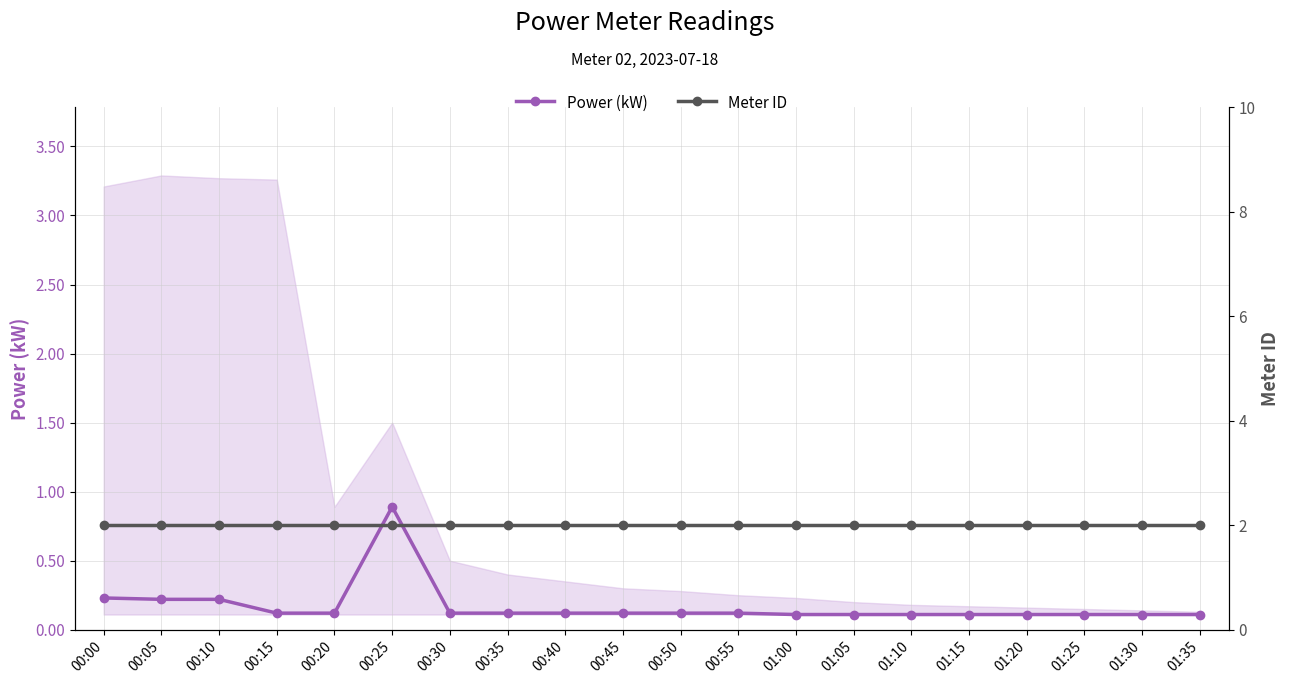

Reading left to right, extract all data points from this chart.

Power (kW): 0.2	0.2	0.2	0.1	0.1	0.9	0.1	0.1	0.1	0.1	0.1	0.1	0.1	0.1	0.1	0.1	0.1	0.1	0.1	0.1
Meter ID: 2.0	2.0	2.0	2.0	2.0	2.0	2.0	2.0	2.0	2.0	2.0	2.0	2.0	2.0	2.0	2.0	2.0	2.0	2.0	2.0